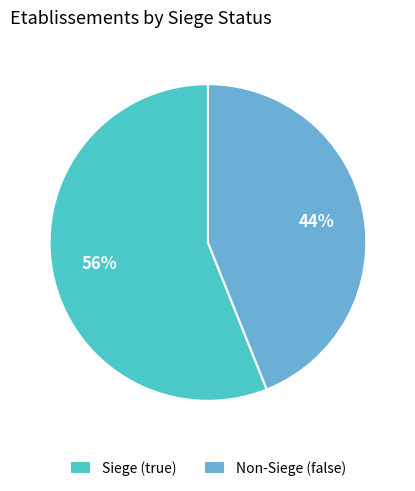

To the nearest percent, what percentage of the pie is Siege (true)?

56%